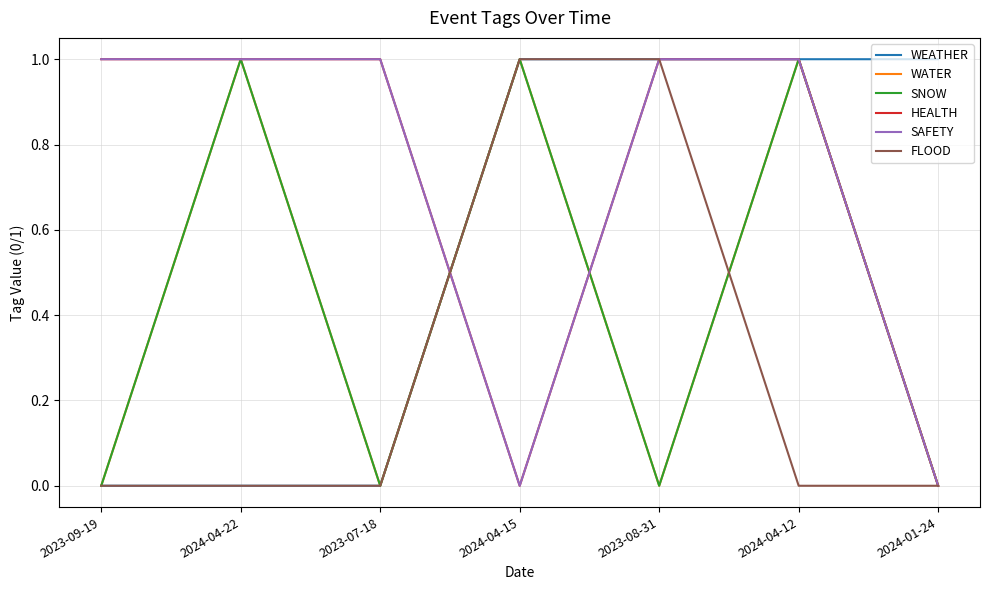

Is the value of FLOOD at 2024-04-15 greater than the value of SAFETY at 2023-08-31?

No